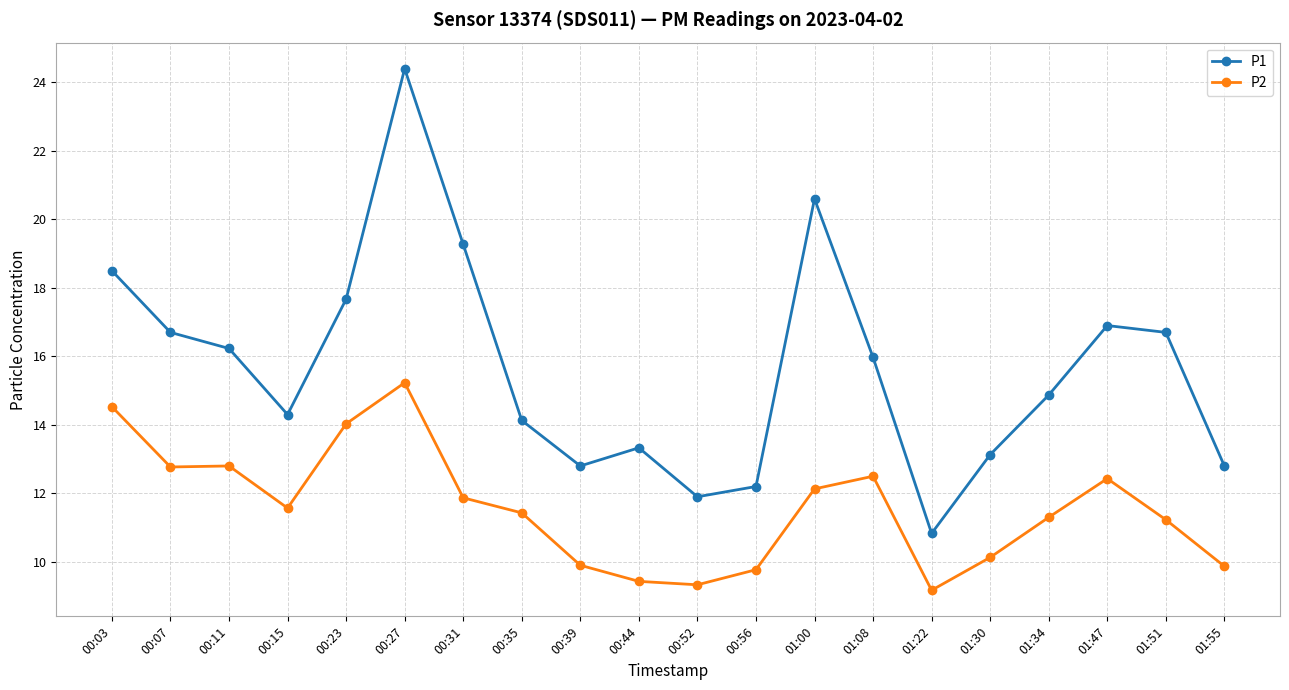

How many lines are shown in the chart?

2